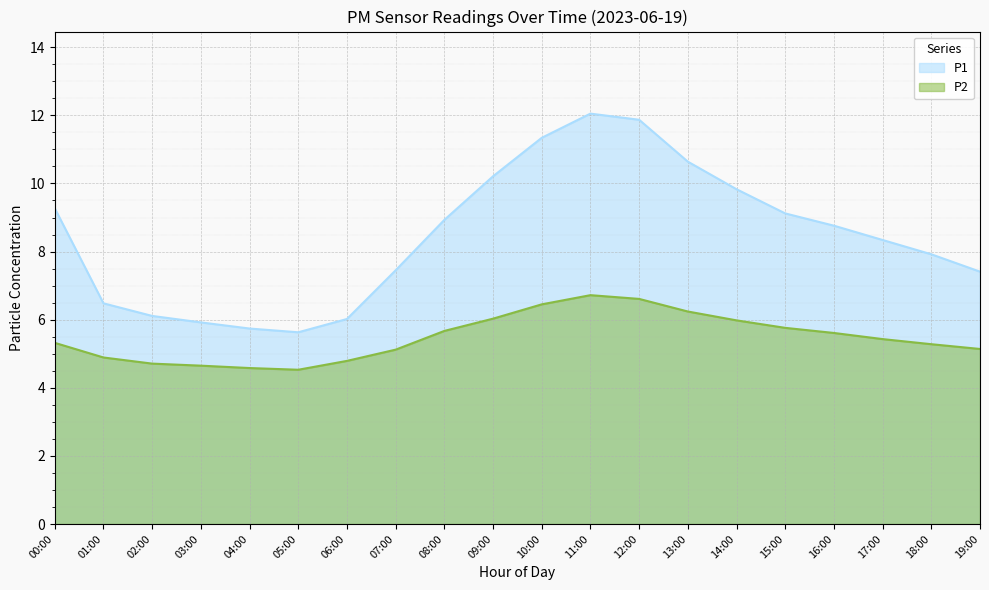

What position from the left is 05:00?

6